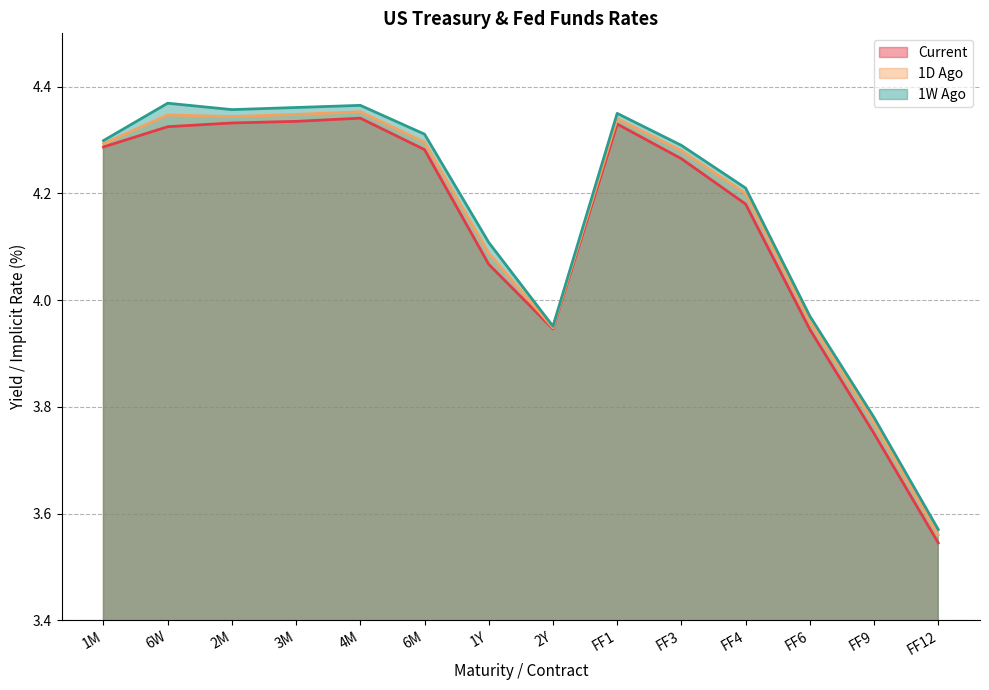

At how many categories does at least one series exceed 3?

14